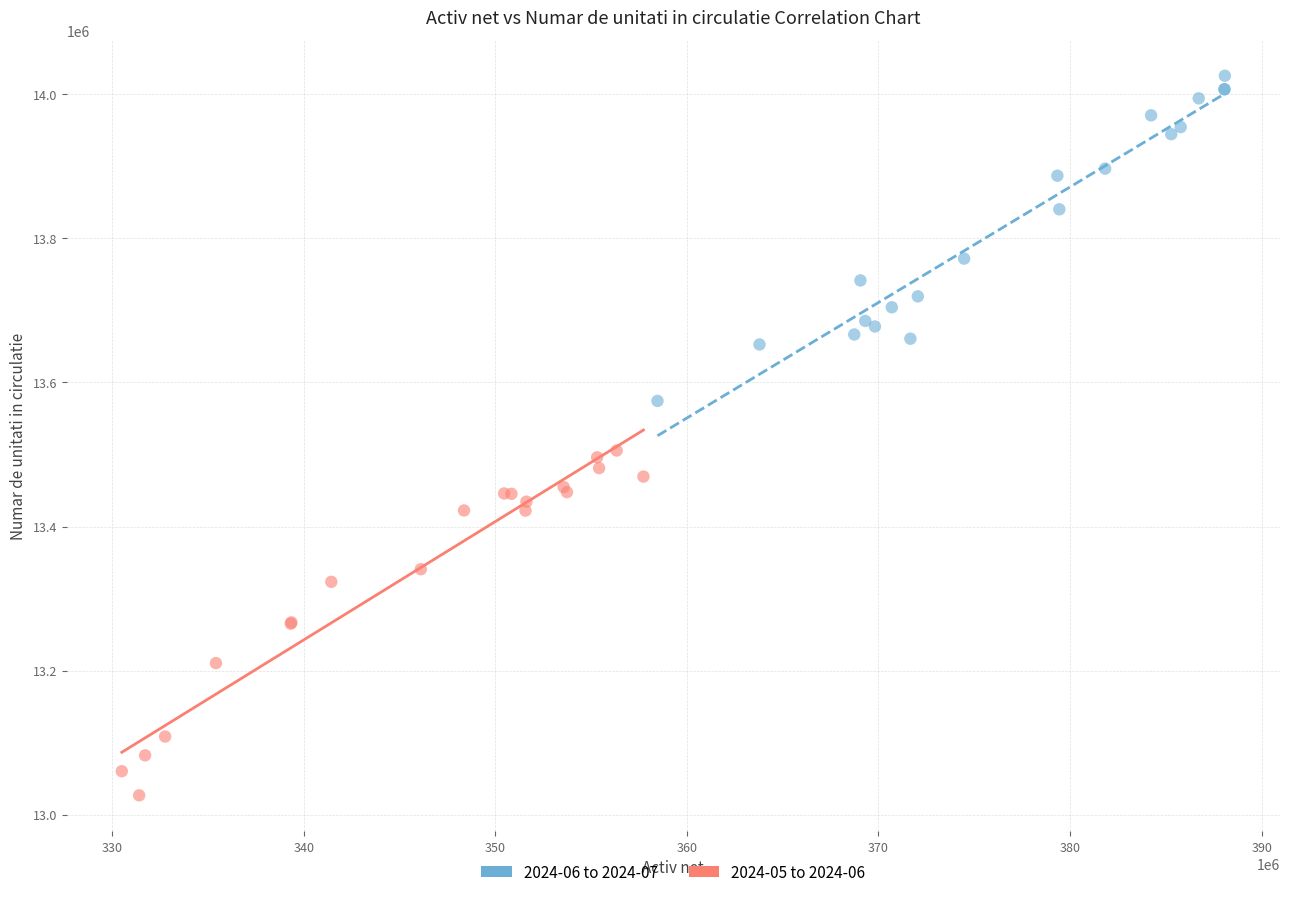

Which series has the largest Y range (max minus min)?

2024-05 to 2024-06